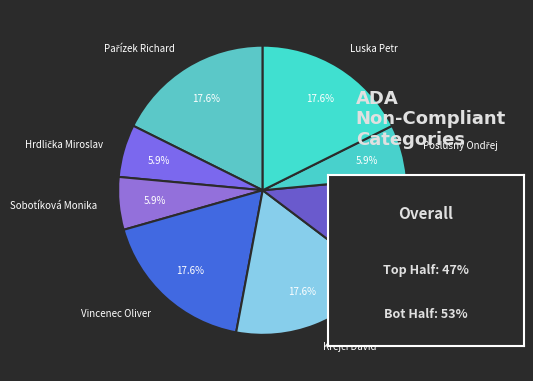

What percentage is NOT represented by Sobotíková Monika?

94.1%